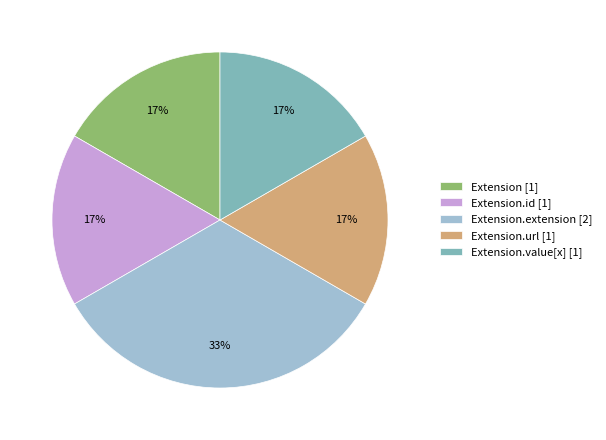

Does Extension [1] account for over 50% of the chart?

No